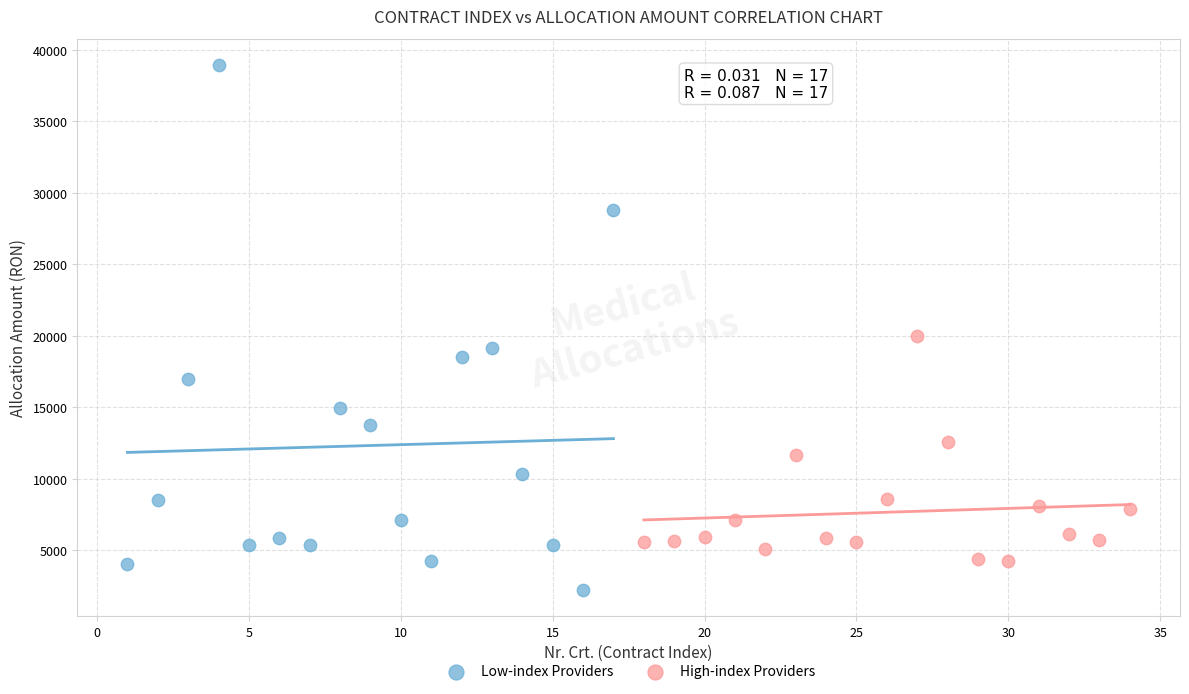

Which series has the largest Y range (max minus min)?

Low-index Providers